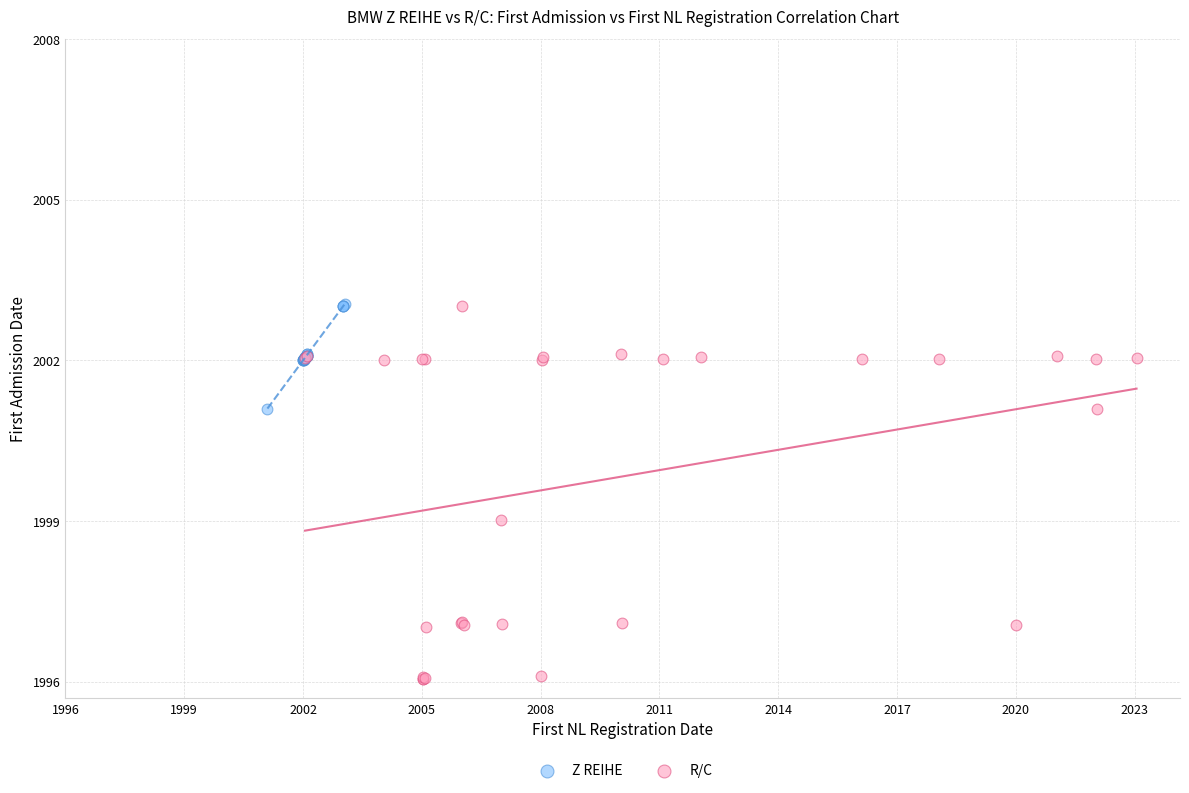

Which series contains the lowest Y value?

R/C